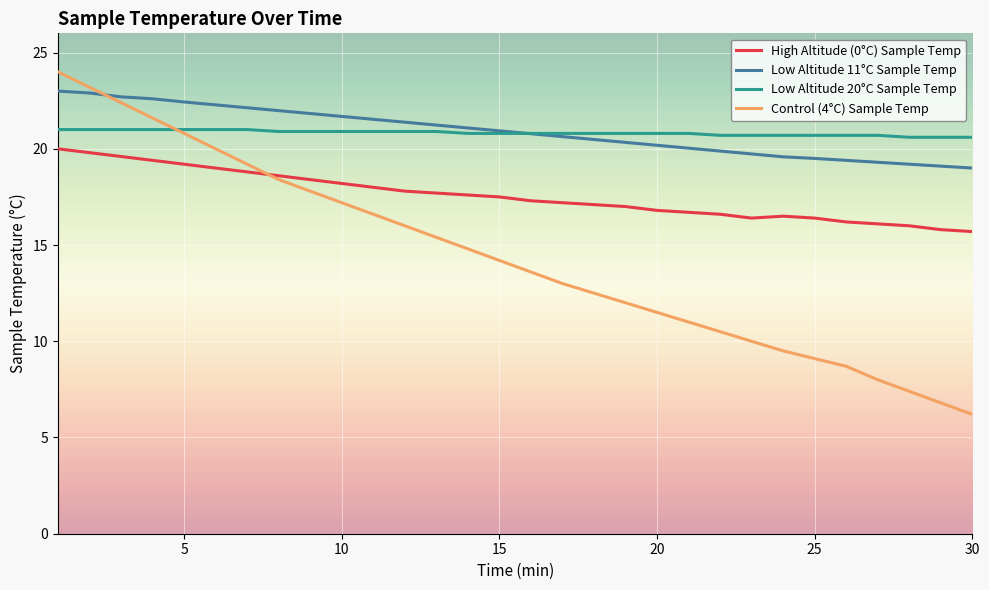

True or false: Low Altitude 20°C Sample Temp and High Altitude (0°C) Sample Temp intersect in this chart.

False